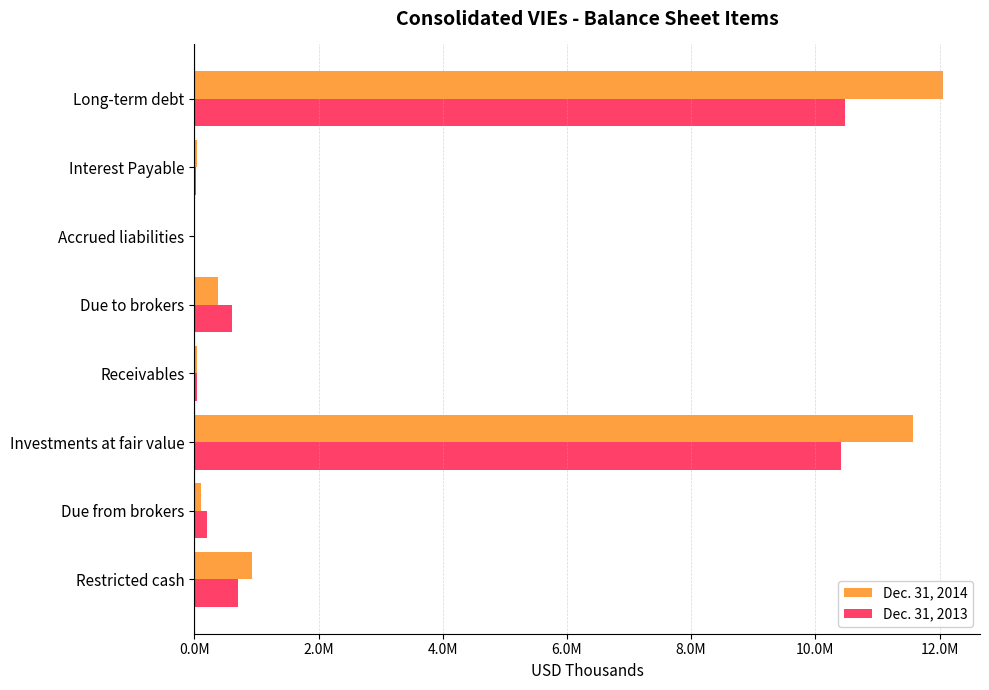

What are all the series names shown in the legend?

Dec. 31, 2014, Dec. 31, 2013